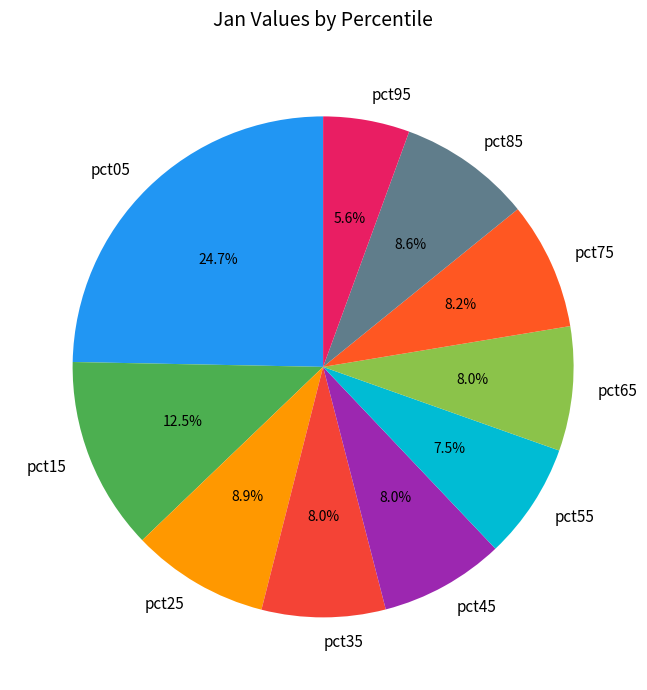

To the nearest percent, what portion does pct95 represent?

6%